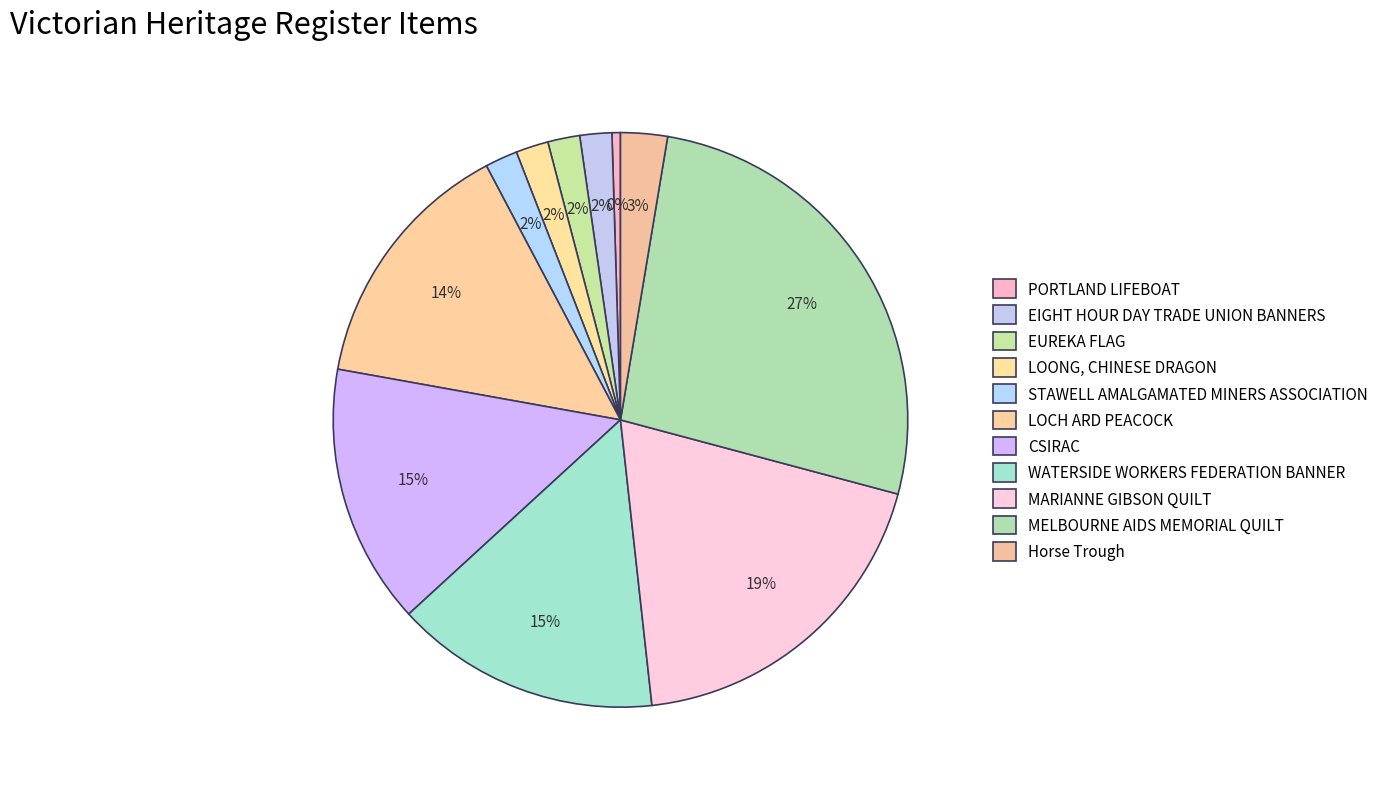

Count the number of slices in the pie.

11